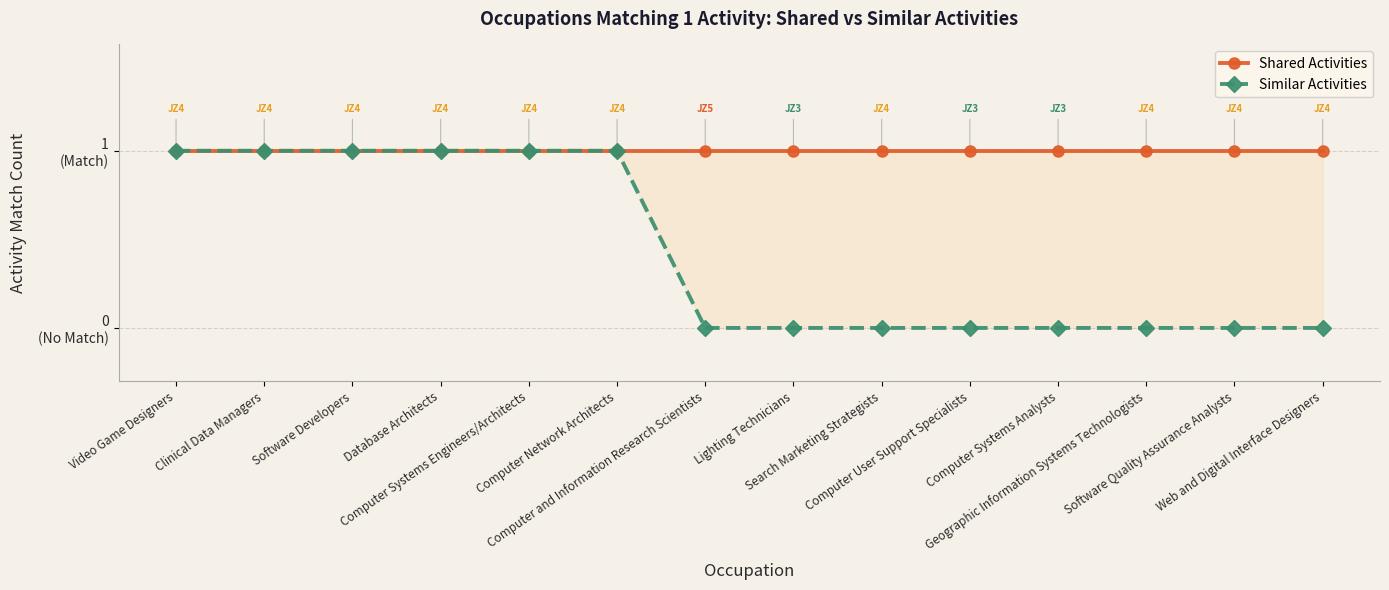

Reading left to right, extract all data points from this chart.

Shared Activities: Video Game Designers=1	Clinical Data Managers=1	Software Developers=1	Database Architects=1	Computer Systems Engineers/Architects=1	Computer Network Architects=1	Computer and Information Research Scientists=1	Lighting Technicians=1	Search Marketing Strategists=1	Computer User Support Specialists=1	Computer Systems Analysts=1	Geographic Information Systems Technologists=1	Software Quality Assurance Analysts=1	Web and Digital Interface Designers=1
Similar Activities: Video Game Designers=1	Clinical Data Managers=1	Software Developers=1	Database Architects=1	Computer Systems Engineers/Architects=1	Computer Network Architects=1	Computer and Information Research Scientists=0	Lighting Technicians=0	Search Marketing Strategists=0	Computer User Support Specialists=0	Computer Systems Analysts=0	Geographic Information Systems Technologists=0	Software Quality Assurance Analysts=0	Web and Digital Interface Designers=0